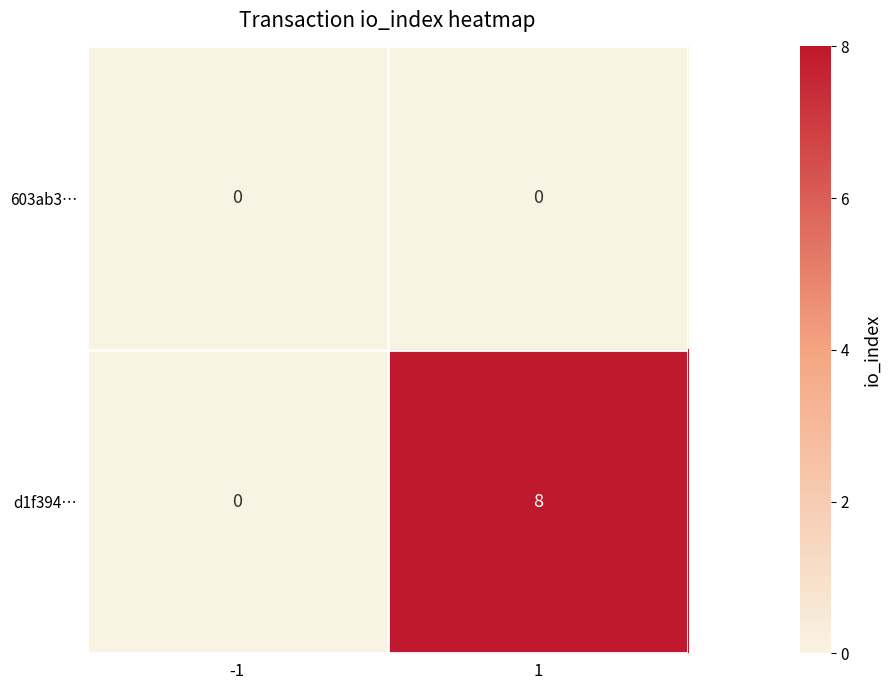

What is the maximum value for d1f394…?

8